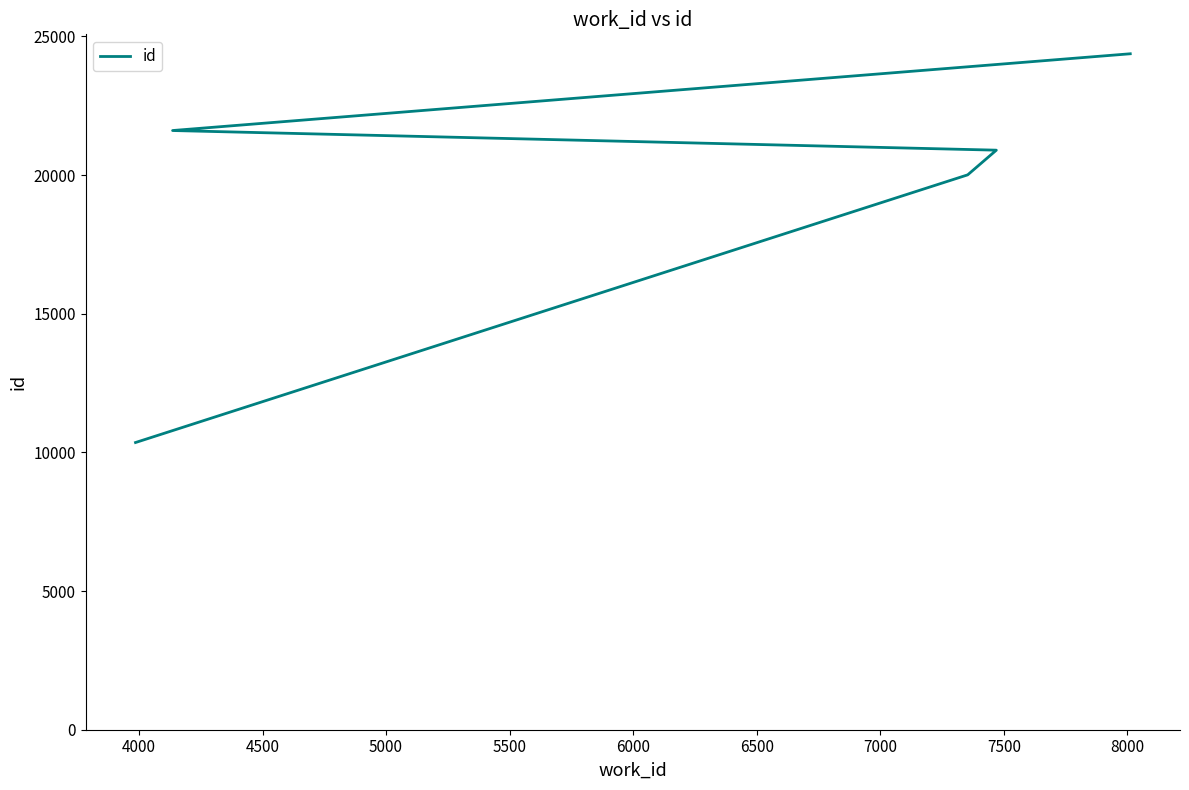

True or false: the data shows 27071 at 4000.

False